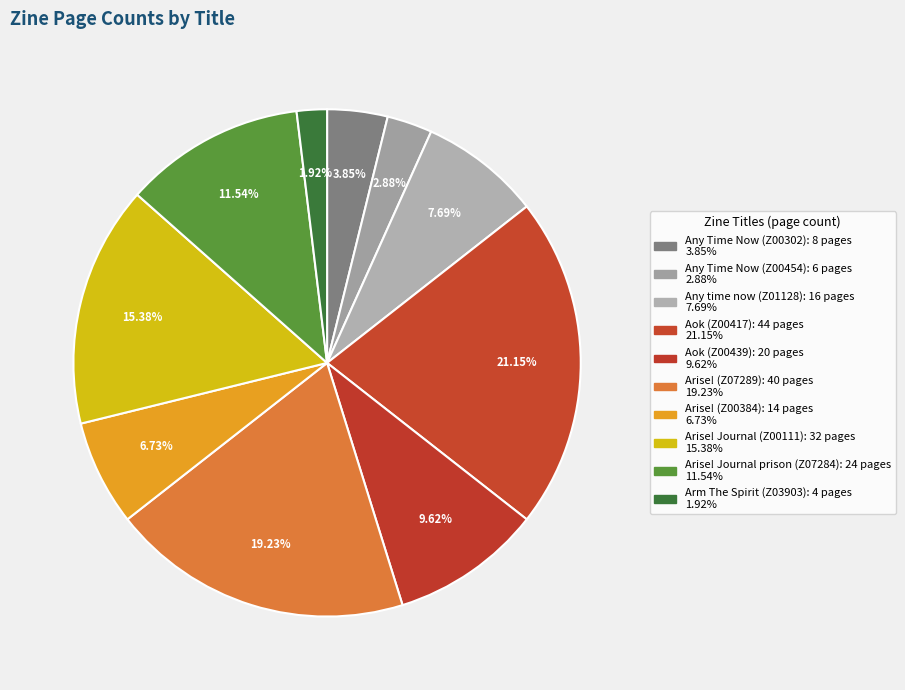

How many segments does this pie chart have?

10